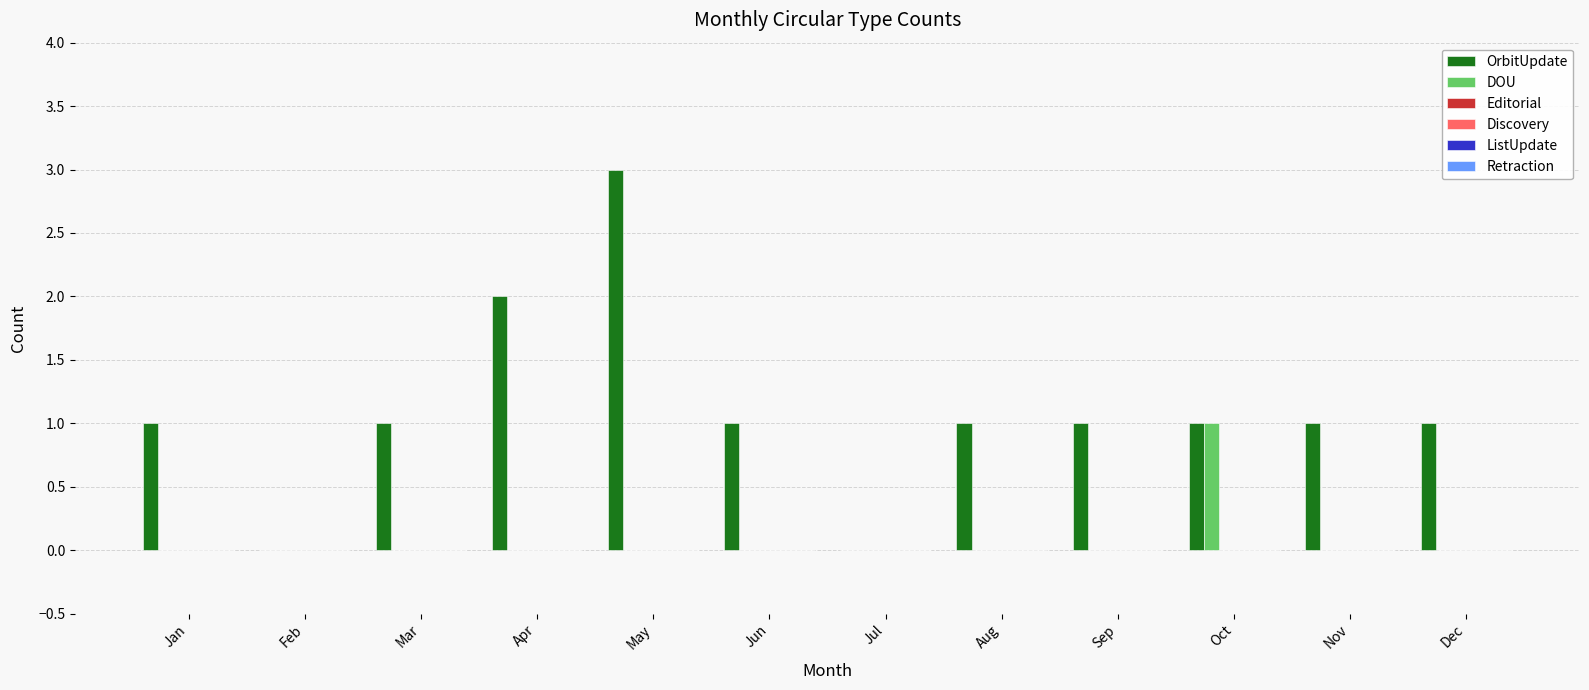

What is the maximum value shown in the chart?

3